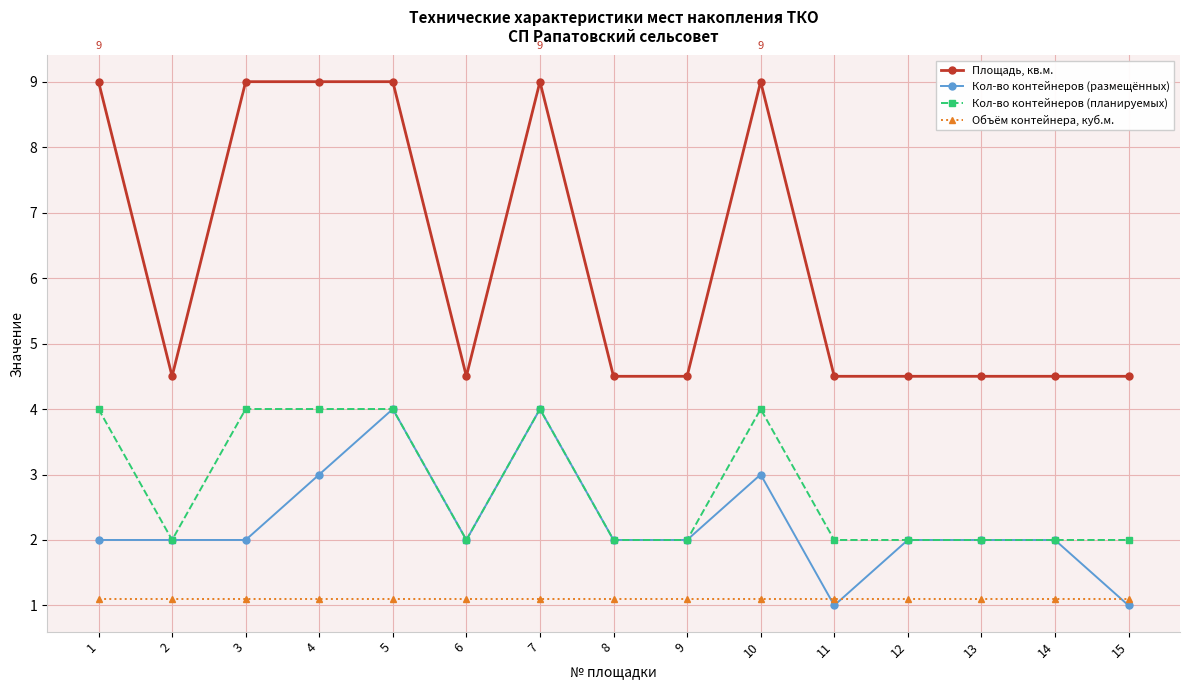

What is the total value across all series at 5?

18.1